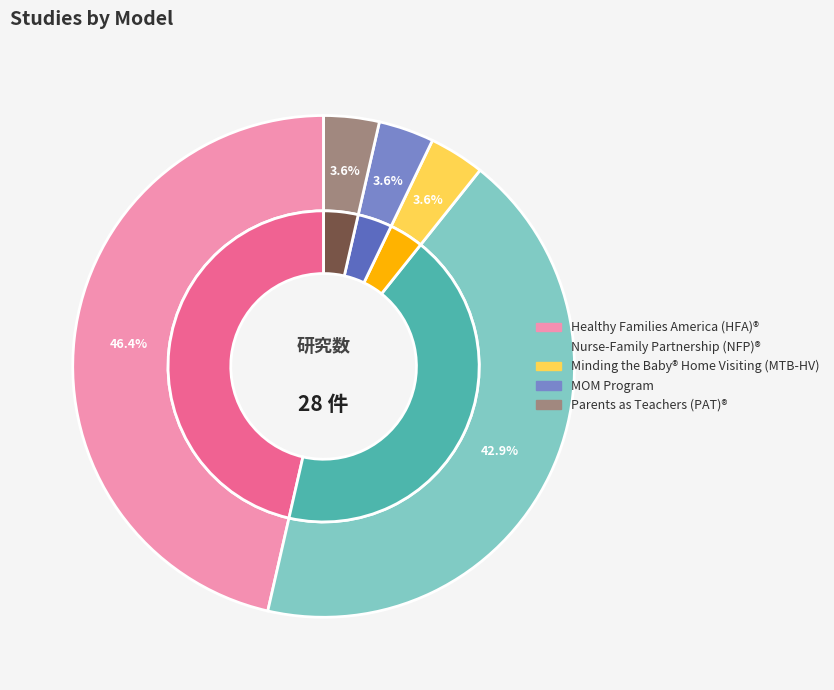

To the nearest percent, what is the difference between the Nurse-Family Partnership (NFP)® and Minding the Baby® Home Visiting (MTB-HV) slice percentages?

39%